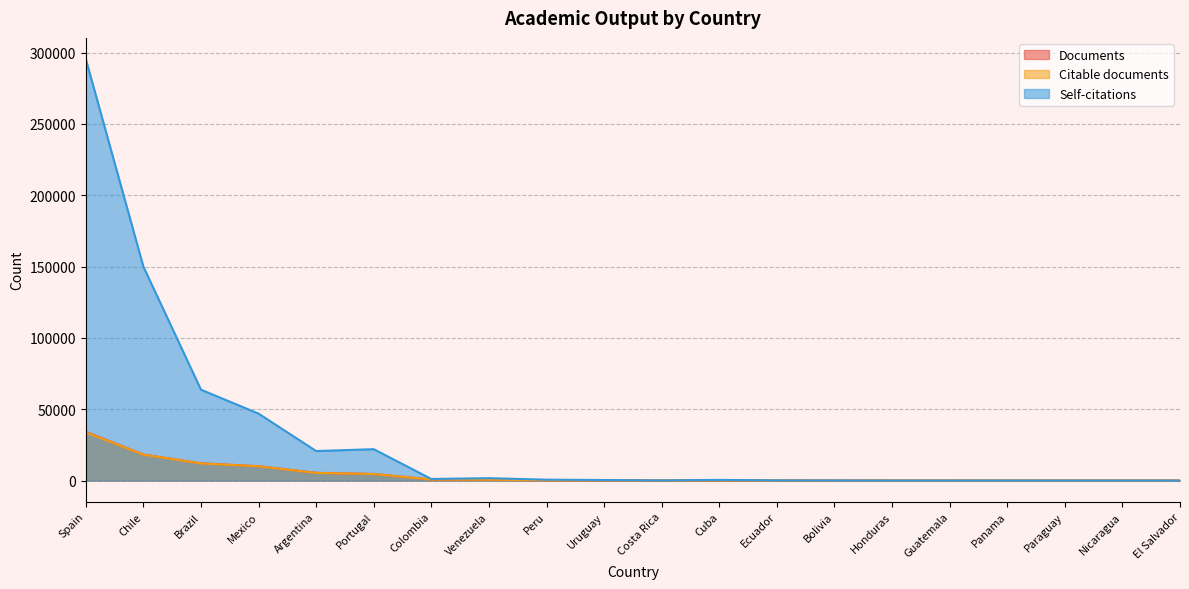

Which series has the largest total across all categories?

Self-citations